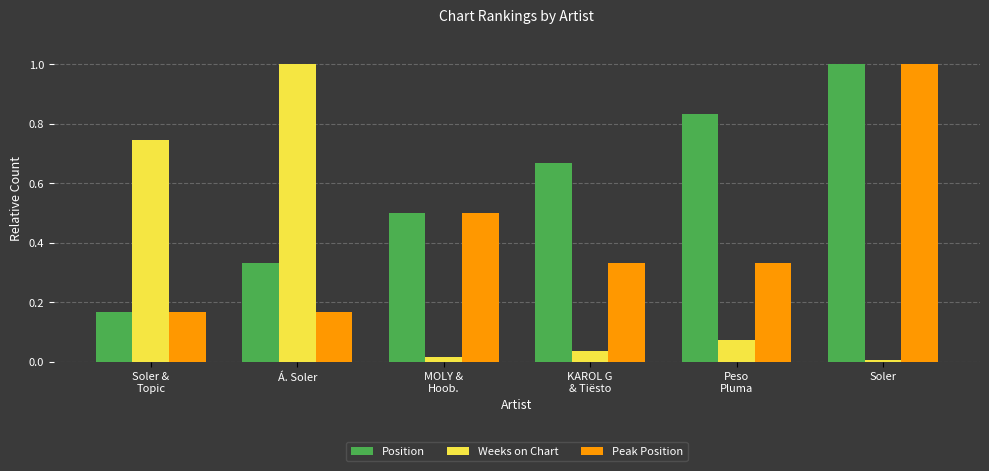

What is the label of the 3rd bar from the left?

MOLY &
Hoob.